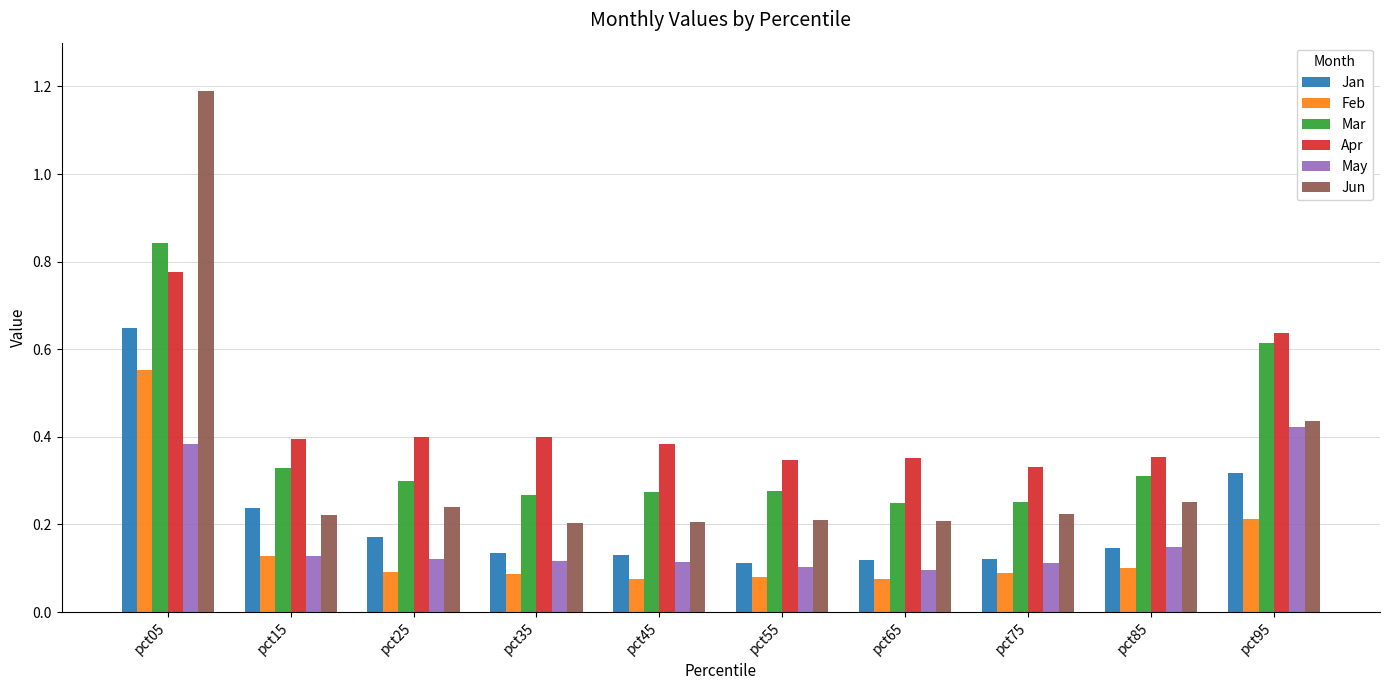

Is it true that Apr equals 0.2 at pct75?

False